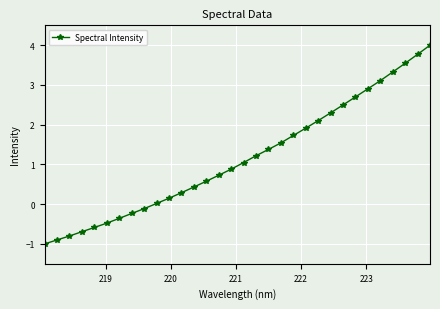

What is the sum of all values?

37.0